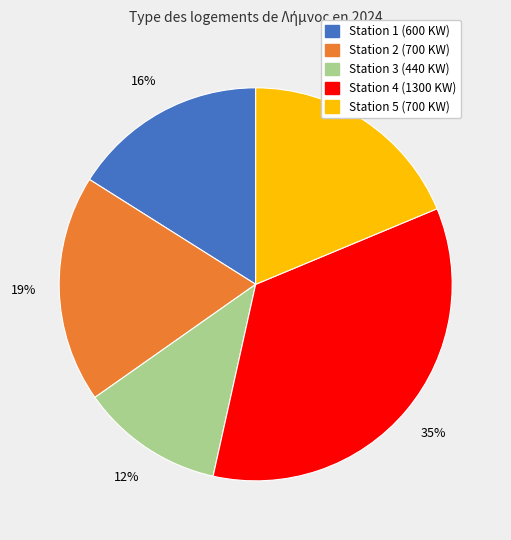

Does any single category account for the majority?

No